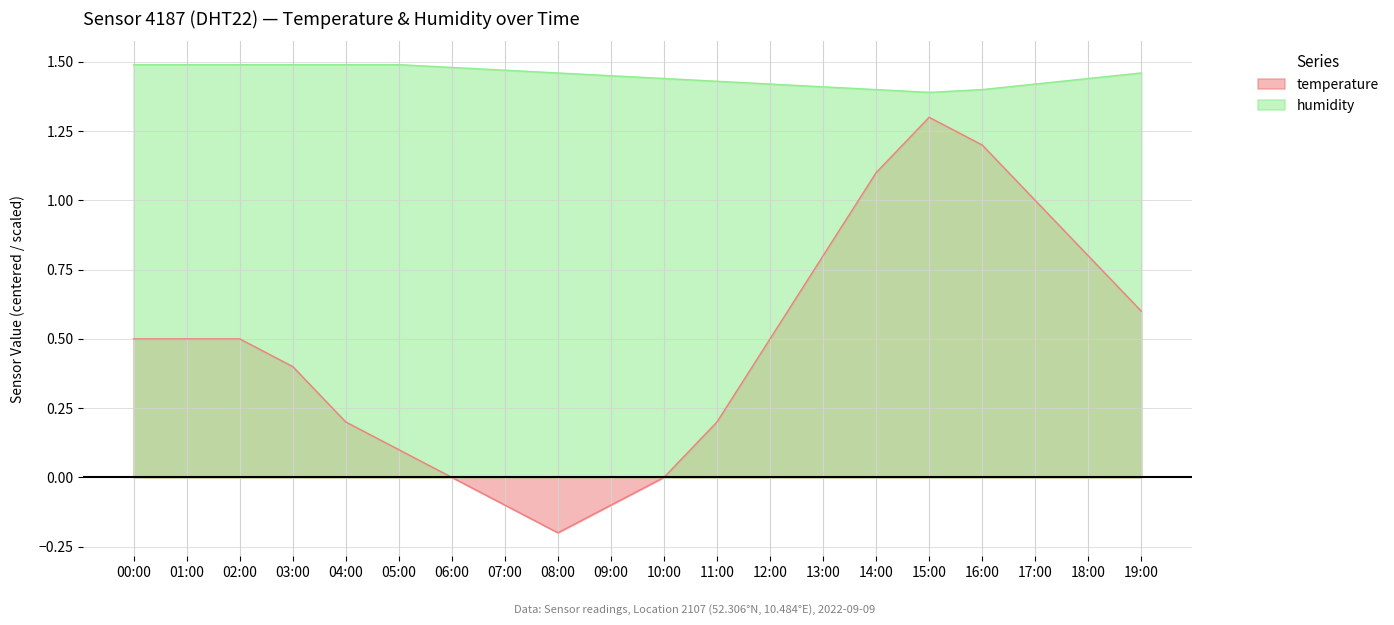

Rank the categories by temperature value from highest to lowest.

15:00, 16:00, 14:00, 17:00, 13:00, 18:00, 19:00, 00:00, 01:00, 02:00, 12:00, 03:00, 04:00, 11:00, 05:00, 06:00, 10:00, 07:00, 09:00, 08:00